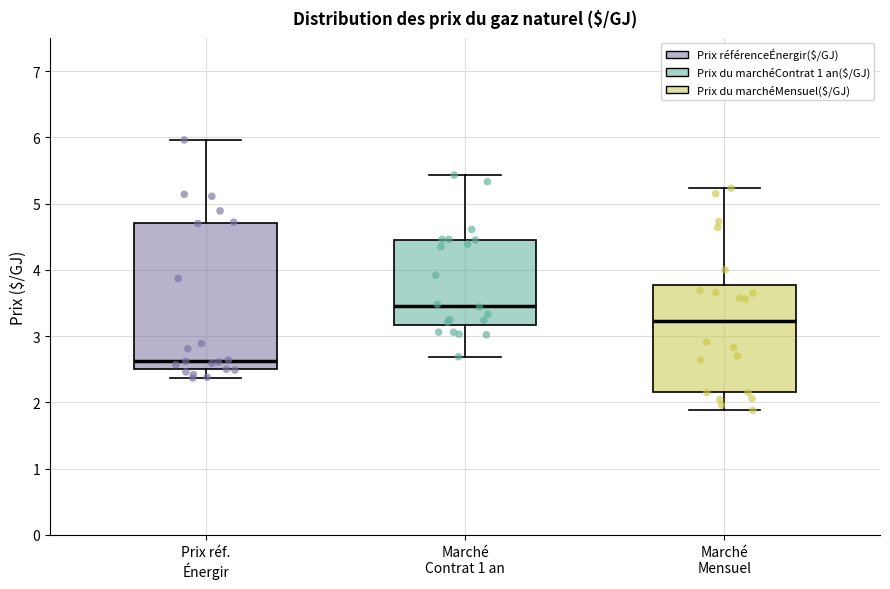

Reading left to right, transcribe this box plot: for each box, give where its median line is, the range the box spans, and where its two whiskers end, as read against the y-axis. The values are not printed on the chart, so give them approximately, as read against the axis.

Prix réf. Énergir: median 2.6, box 2.5 to 4.7, whiskers 2.4 to 6.0
Marché Contrat 1 an: median 3.5, box 3.2 to 4.5, whiskers 2.7 to 5.4
Marché Mensuel: median 3.2, box 2.2 to 3.8, whiskers 1.9 to 5.2